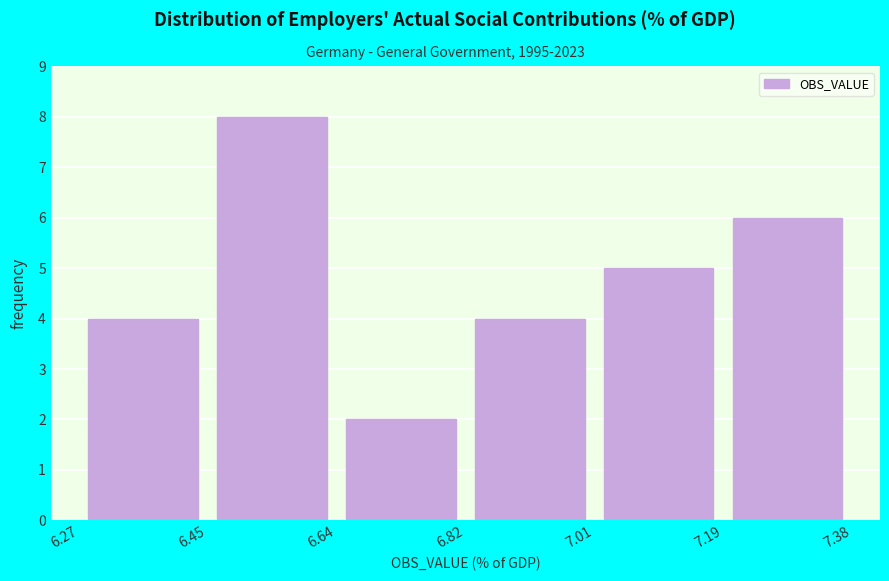

Reading left to right, transcribe this chart: for each bar, give the range it covers on the x-axis and its height. The values are not printed on the chart, so give them approximately, as read against the axis.

6.27 to 6.45: 4
6.45 to 6.64: 8
6.64 to 6.82: 2
6.82 to 7.01: 4
7.01 to 7.19: 5
7.19 to 7.38: 6